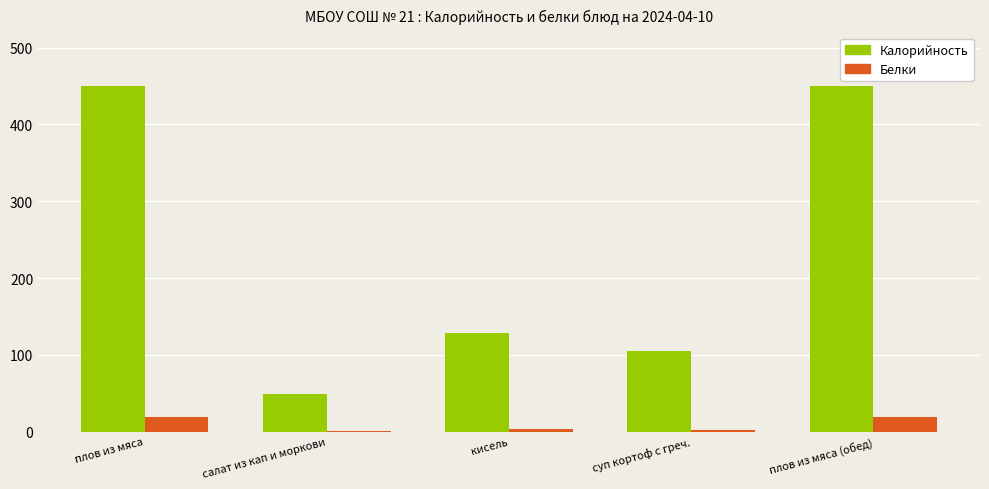

True or false: Калорийность has a value of 449.7 at плов из мяса (обед).

True